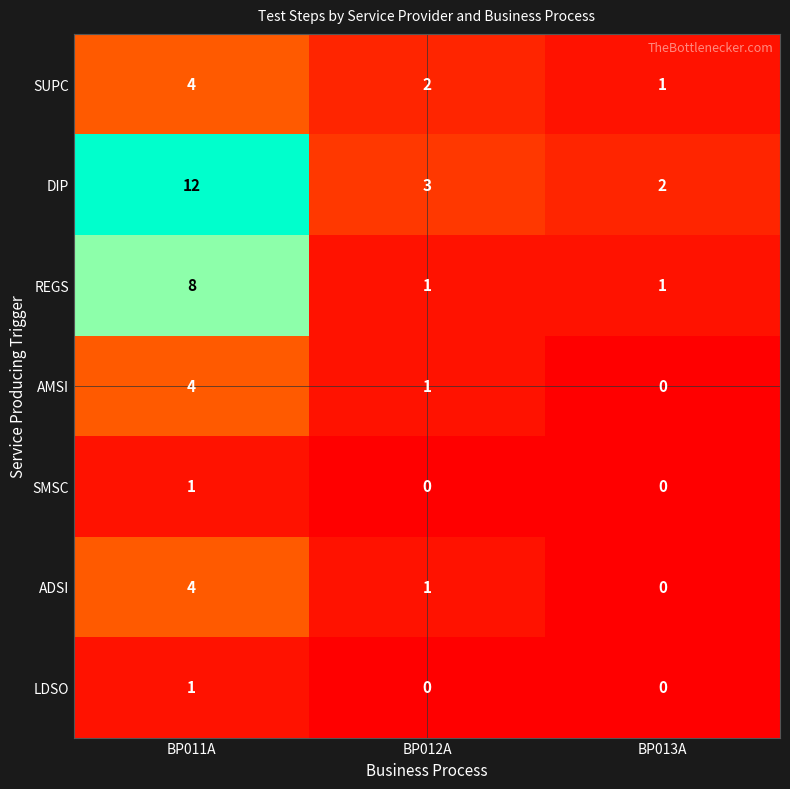

Count the number of data series in this chart.

7